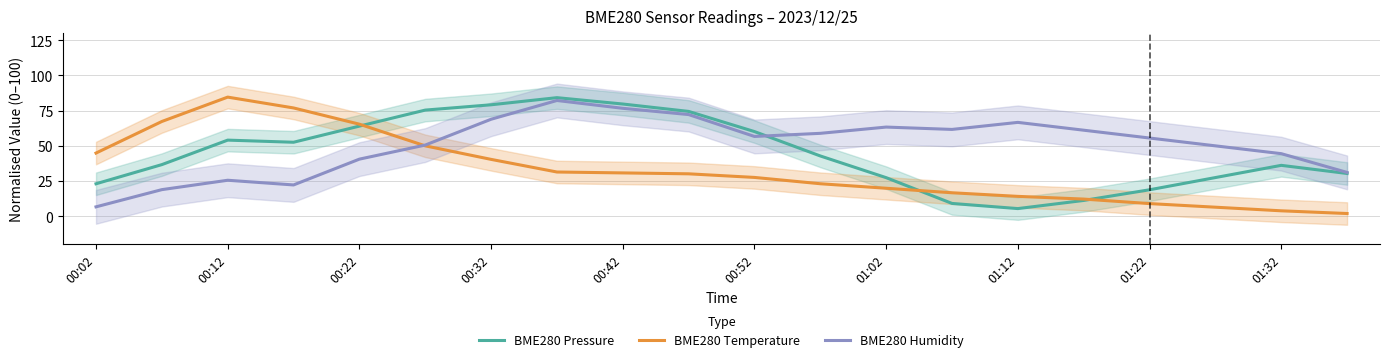

True or false: BME280 Temperature has a value of 14.1 at 01:12.

True